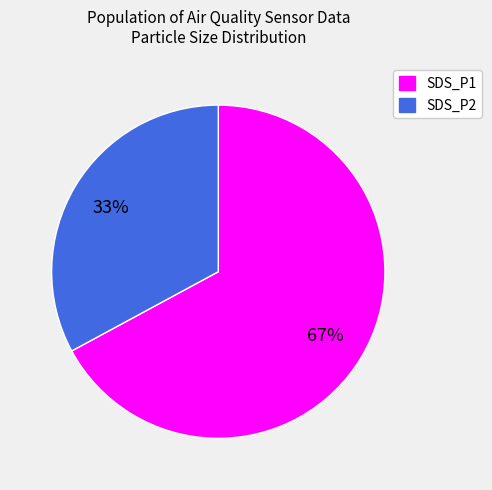

How many segments does this pie chart have?

2